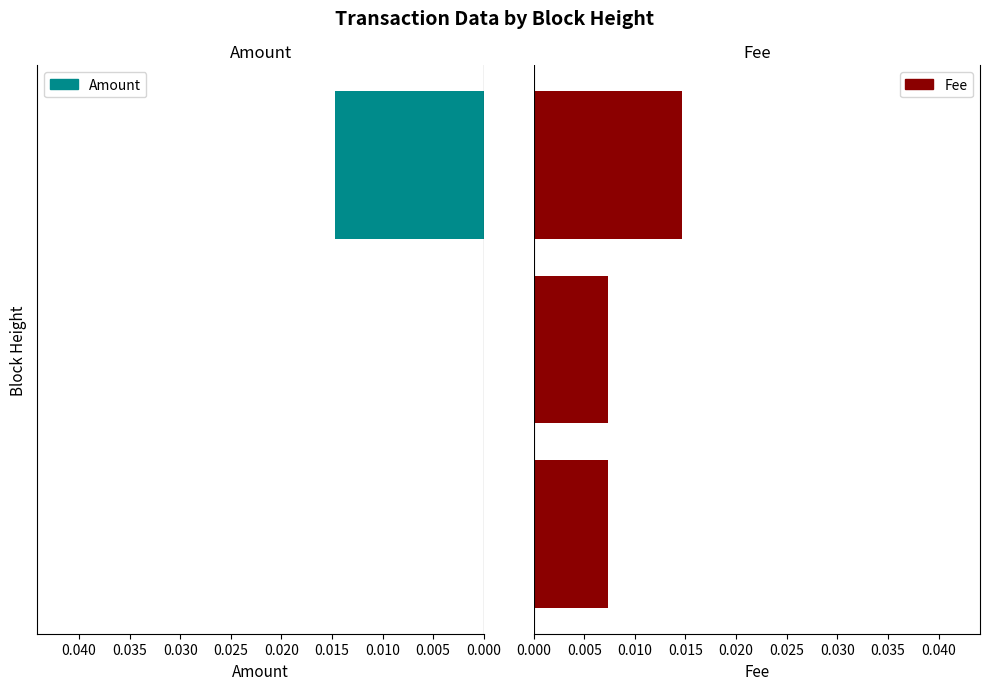

At how many categories does at least one series exceed 0?

3